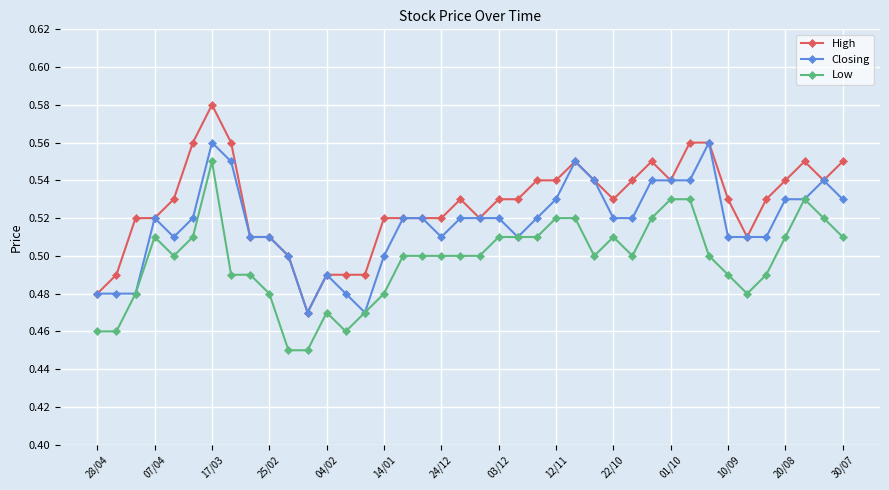

How many Closing values are between 0 and 1?

40